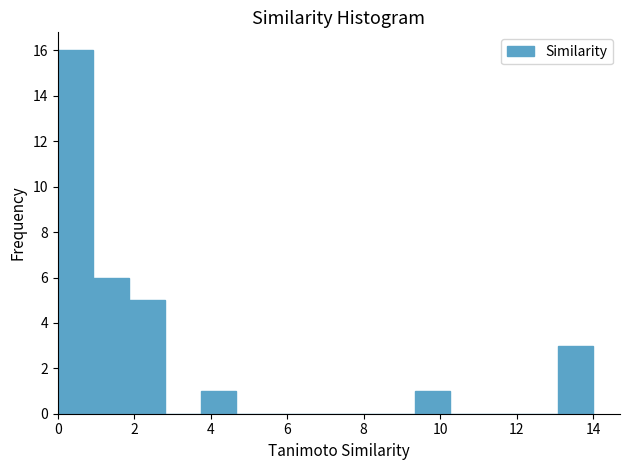

Reading left to right, transcribe this chart: for each bar, give the range it covers on the x-axis and its height. Neither the bar edges nor the heights are printed on the chart, so give them approximately, as read against the axes.

0.0 to 1.0: 16
1.0 to 1.8: 6
1.8 to 2.8: 5
2.8 to 3.8: 0
3.8 to 4.6: 1
4.6 to 5.6: 0
5.6 to 6.6: 0
6.6 to 7.4: 0
7.4 to 8.4: 0
8.4 to 9.4: 0
9.4 to 10.2: 1
10.2 to 11.2: 0
11.2 to 12.2: 0
12.2 to 13.0: 0
13.0 to 14.0: 3